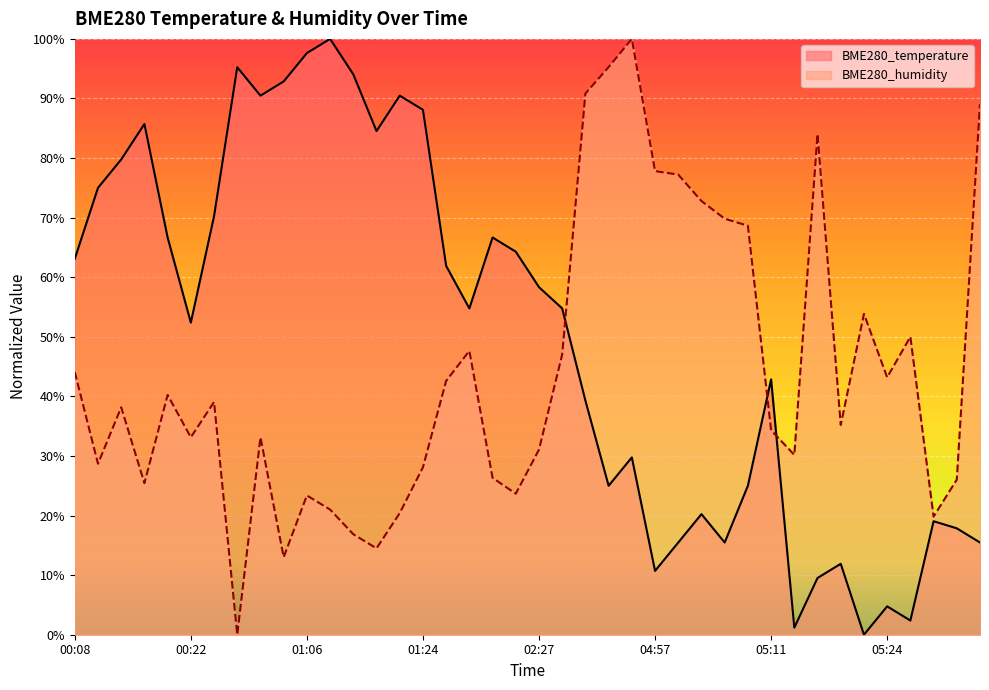

What is the label of the 3rd point from the right?

05:30